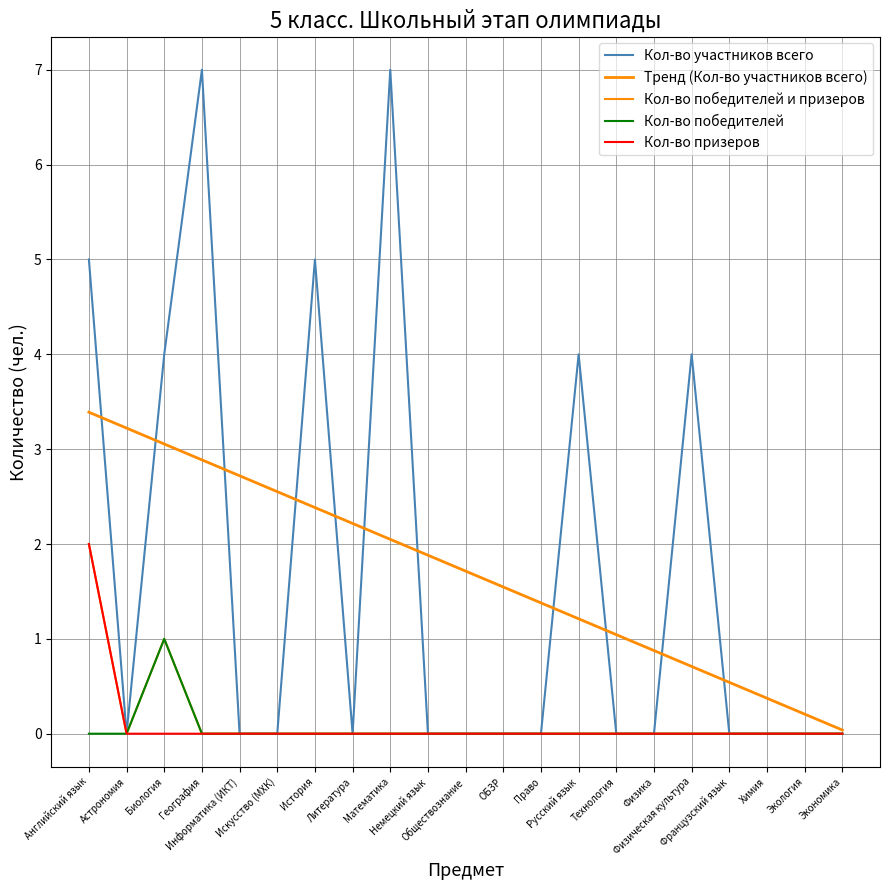

The Кол-во победителей series shows -0.4 at Немецкий язык. True or false?

False